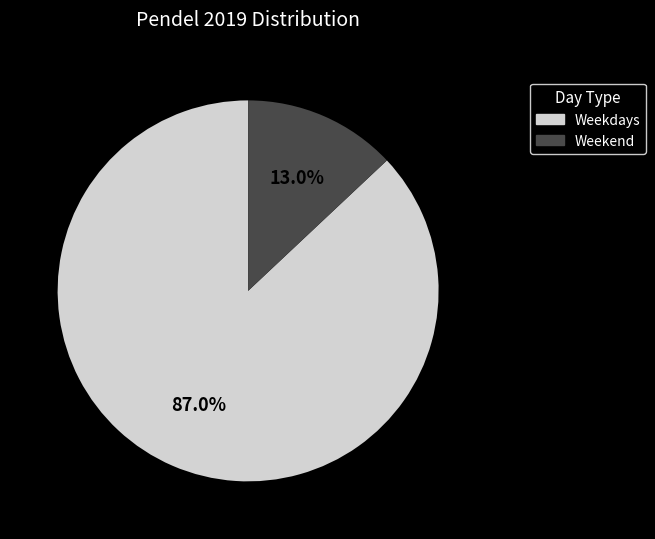

Is there any slice that represents more than half of the pie?

Yes